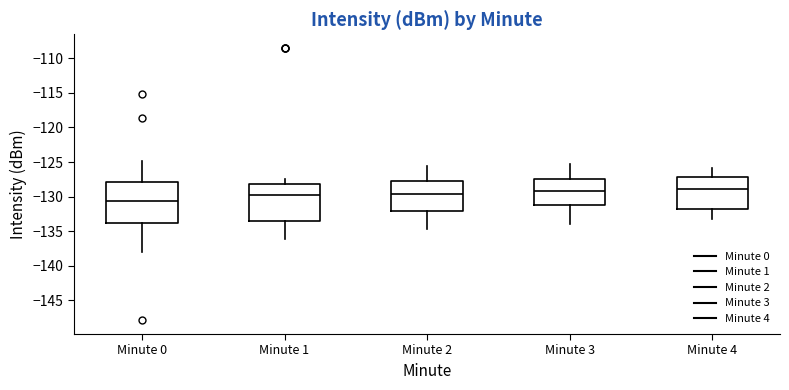

Reading left to right, transcribe this box plot: for each box, give where its median line is, the range the box spans, and where its two whiskers end, as read against the y-axis. The values are not printed on the chart, so give them approximately, as read against the axis.

Minute 0: median -130.5, box -134.0 to -128.0, whiskers -138.0 to -125.0
Minute 1: median -130.0, box -133.5 to -128.0, whiskers -136.0 to -127.5
Minute 2: median -129.5, box -132.0 to -128.0, whiskers -134.5 to -125.5
Minute 3: median -129.0, box -131.0 to -127.5, whiskers -134.0 to -125.5
Minute 4: median -129.0, box -132.0 to -127.0, whiskers -133.0 to -126.0